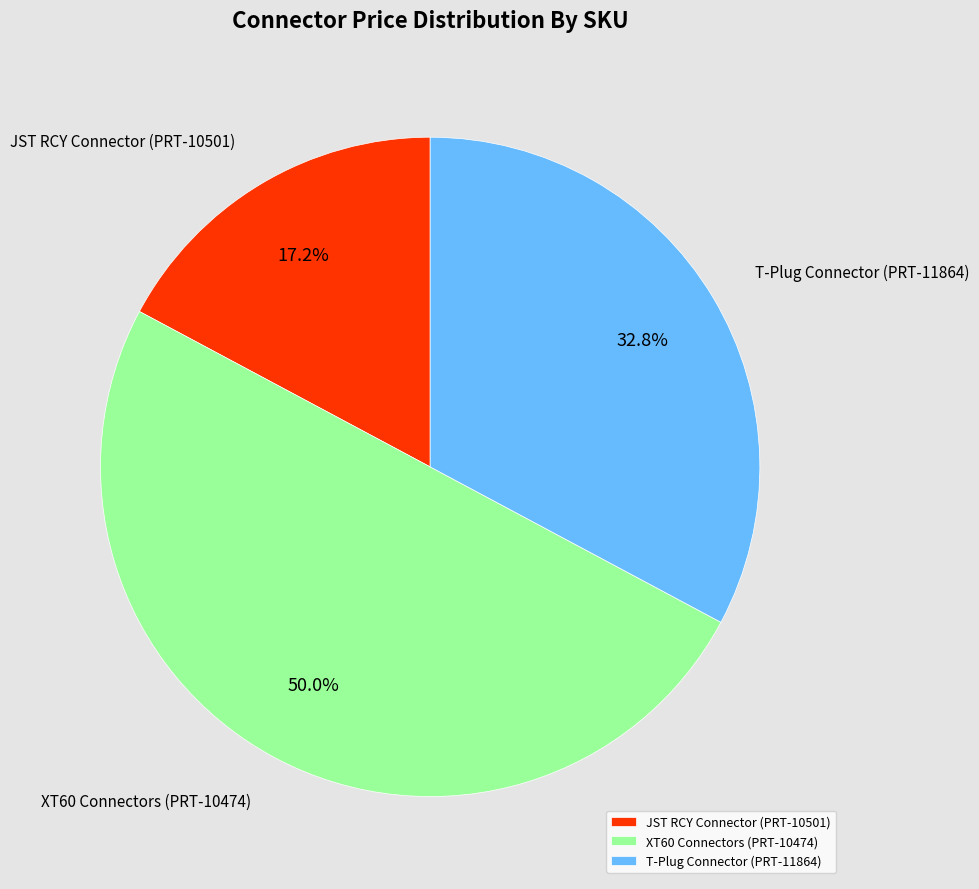

How many segments does this pie chart have?

3